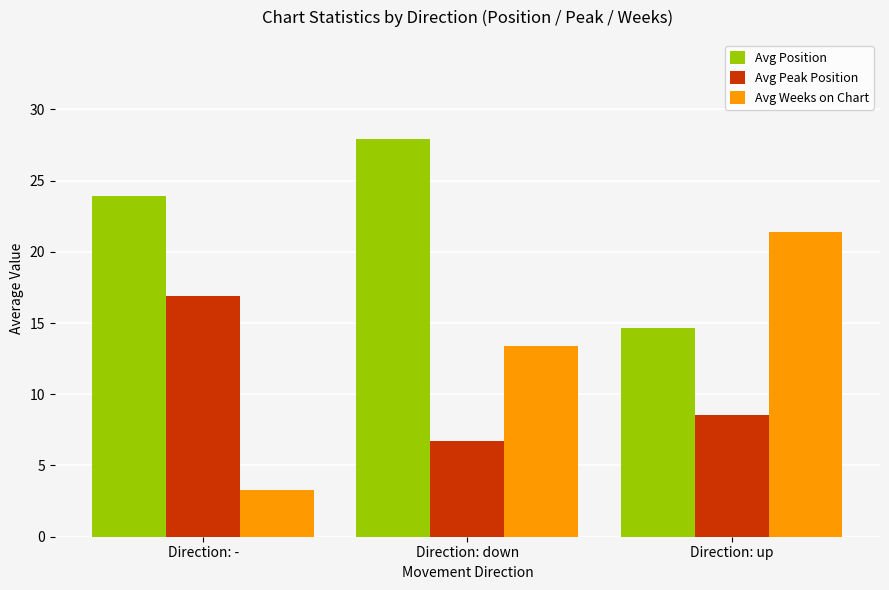

What is the average value of the Avg Peak Position series?

10.7